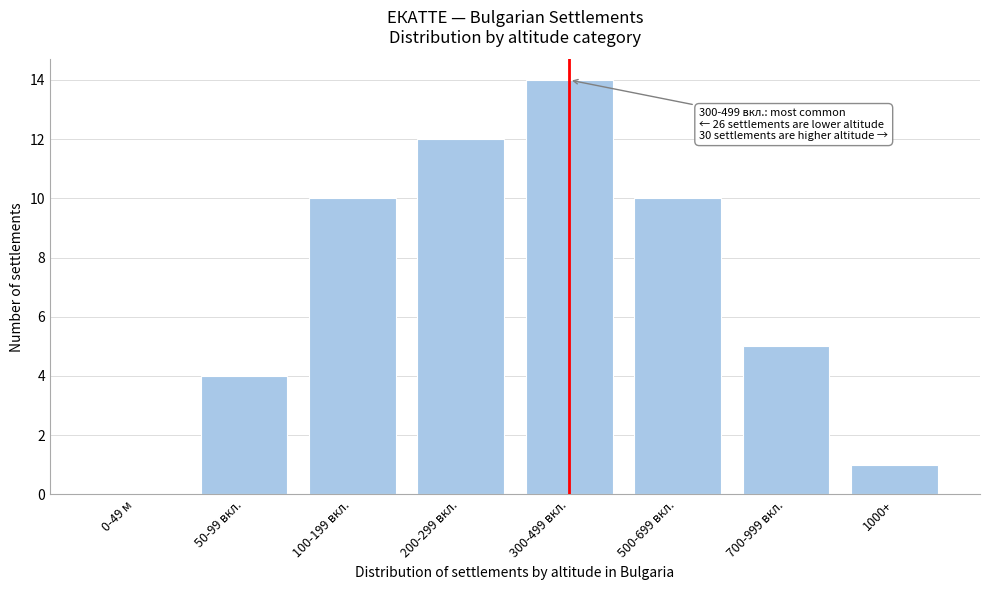

Reading left to right, transcribe all the data shown in this chart.

0-49 м=0	50-99 вкл.=4	100-199 вкл.=10	200-299 вкл.=12	300-499 вкл.=14	500-699 вкл.=10	700-999 вкл.=5	1000+=1